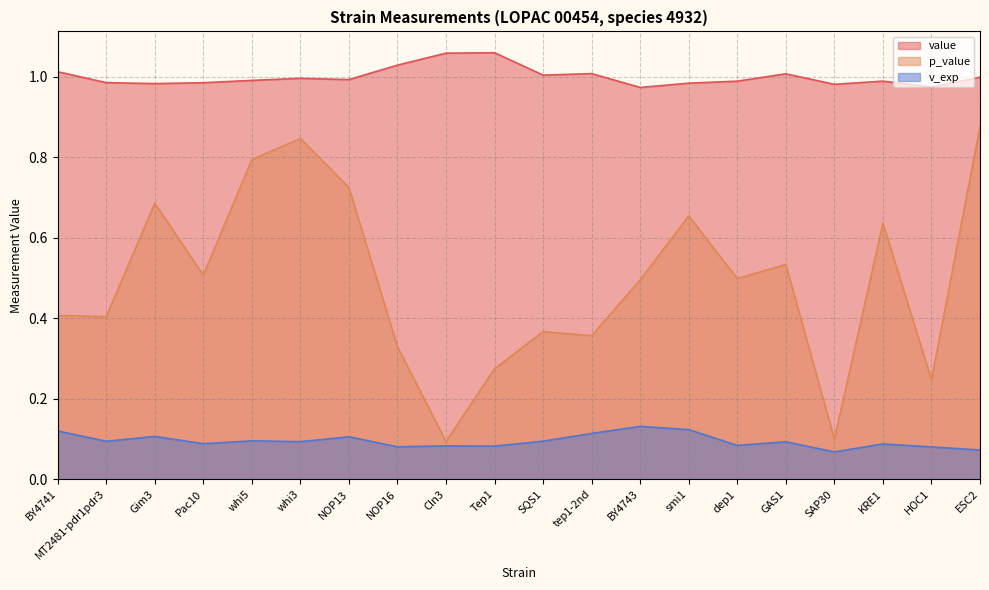

Which series has the widest spread of values?

p_value